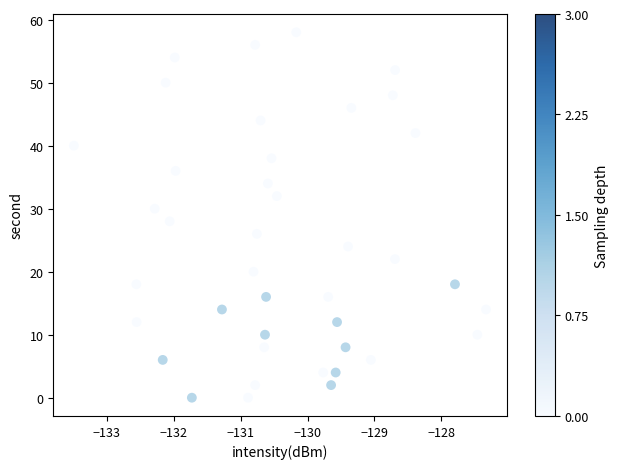

What is the range of Y values (max minus min)?

58